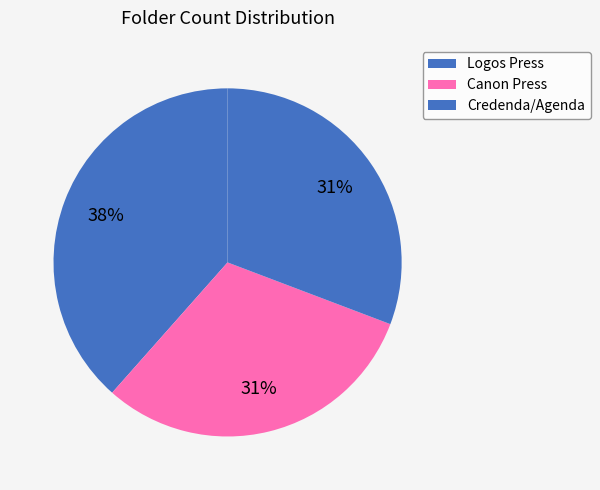

Approximately how many times larger is the value at Logos Press compared to Canon Press?

1.2